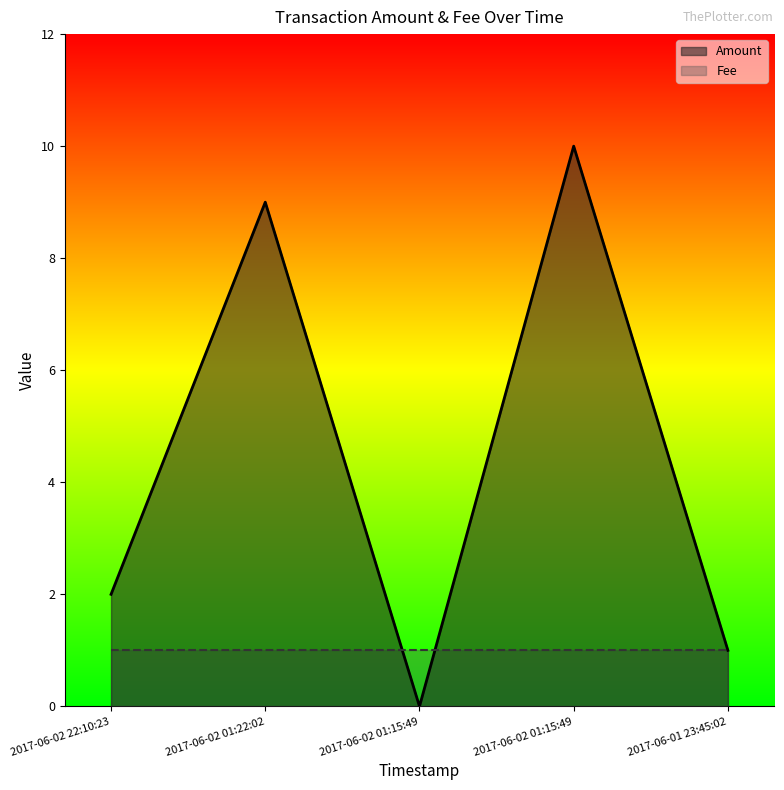

How many positive values are there?

4